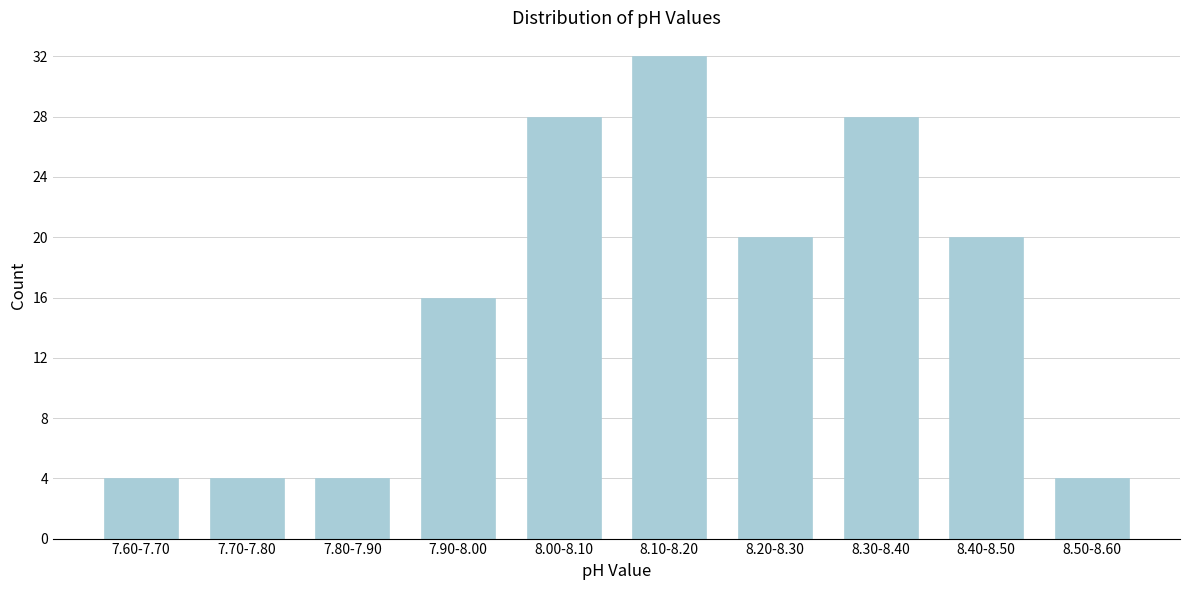

Reading left to right, transcribe all the data shown in this chart.

7.60-7.70=4	7.70-7.80=4	7.80-7.90=4	7.90-8.00=16	8.00-8.10=28	8.10-8.20=32	8.20-8.30=20	8.30-8.40=28	8.40-8.50=20	8.50-8.60=4